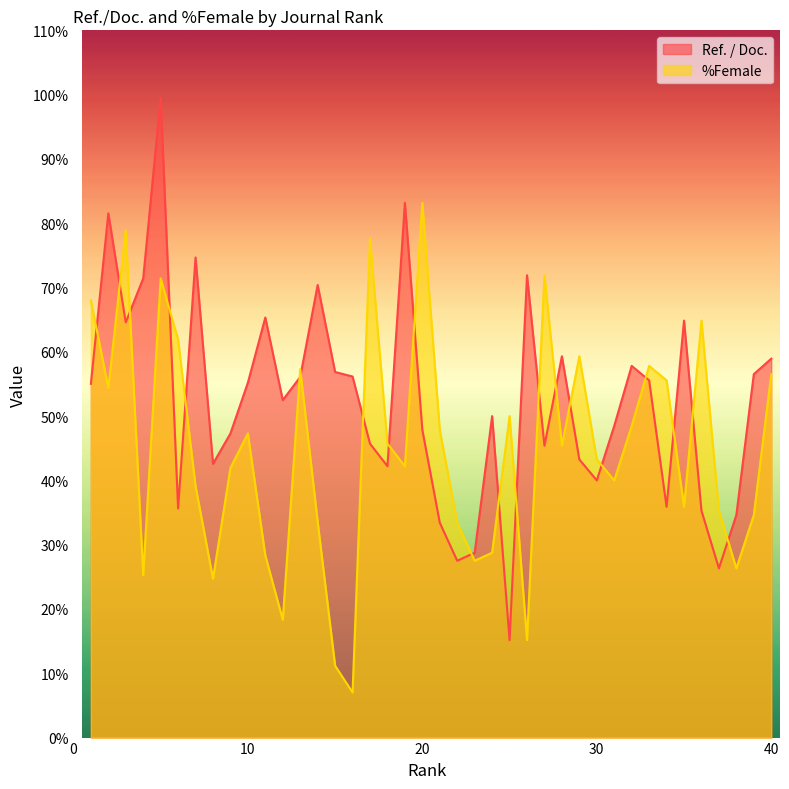

Which series has the widest spread of values?

Ref. / Doc.